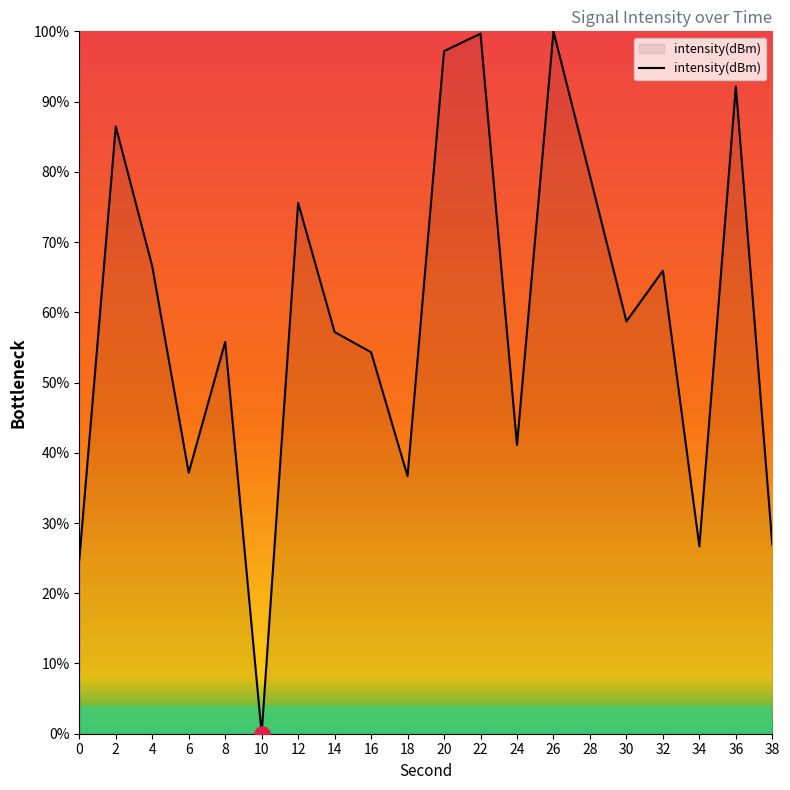

Between 8 and 10, which is larger?

8